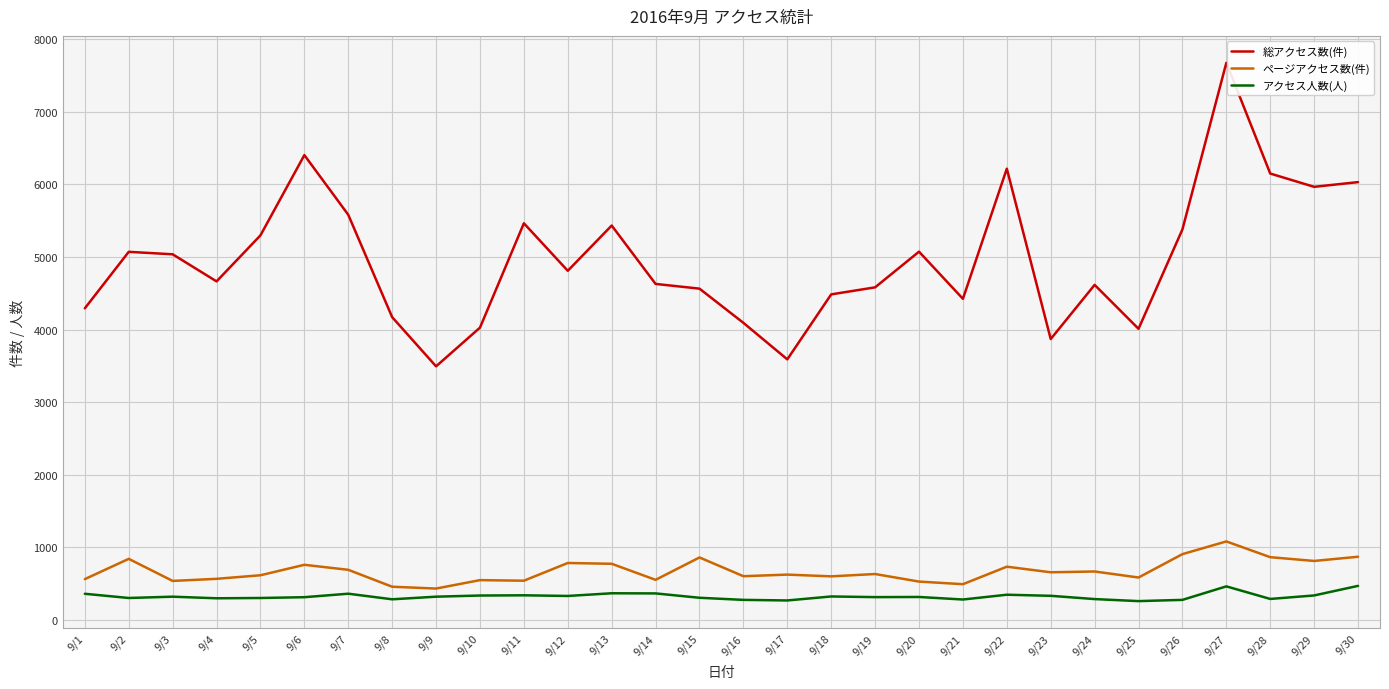

What are all the series names shown in the legend?

総アクセス数(件), ページアクセス数(件), アクセス人数(人)